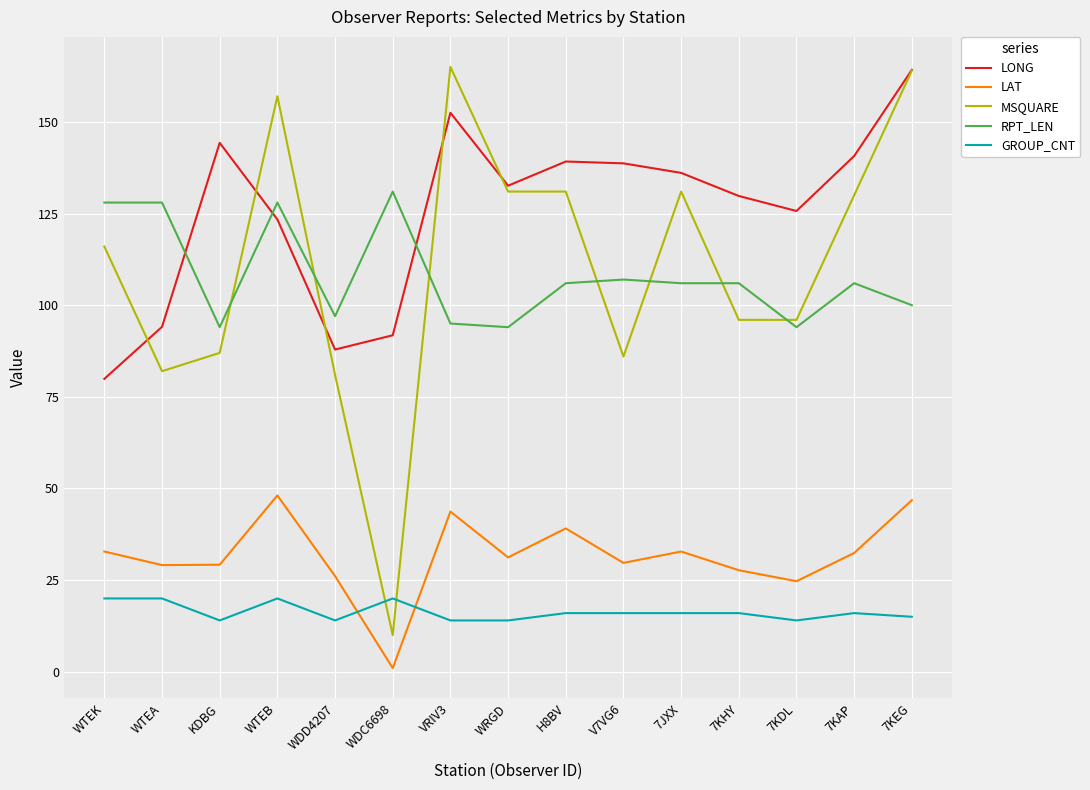

The MSQUARE series shows 86.0 at V7VG6. True or false?

True